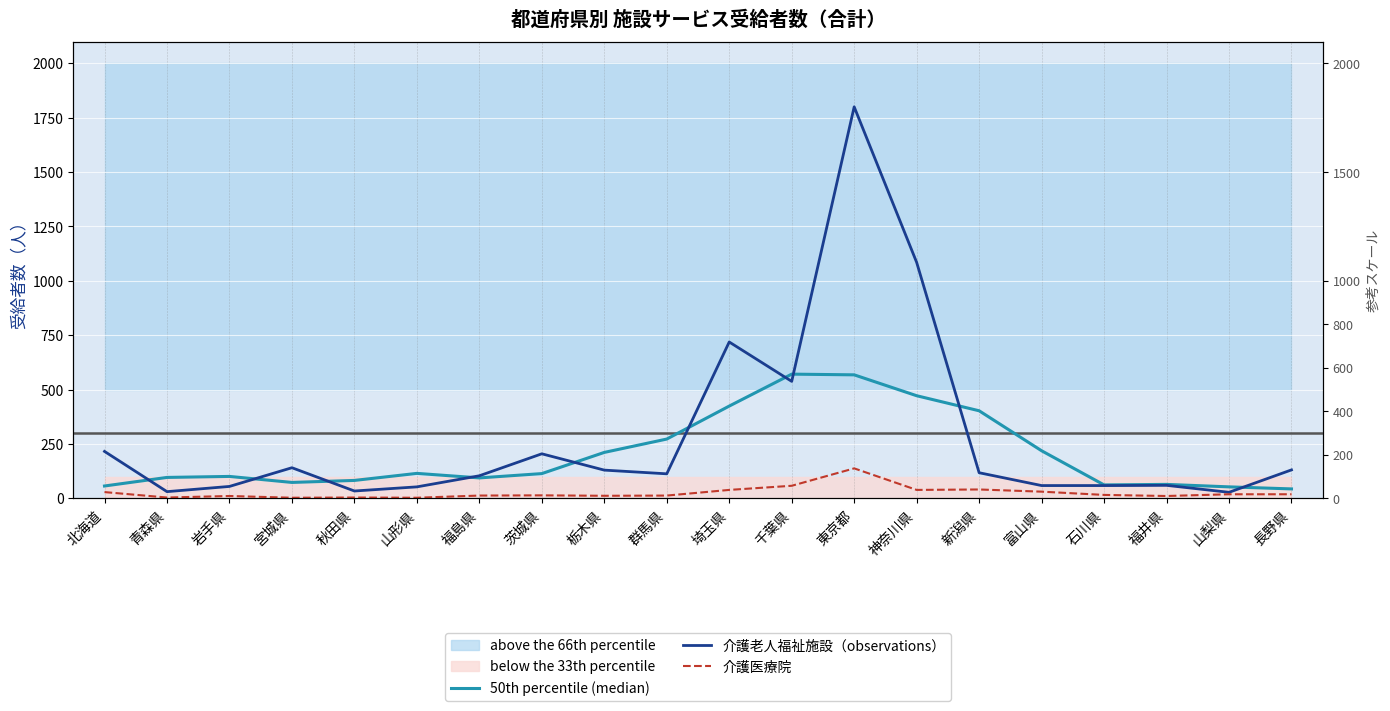

Is it true that 50th percentile (median) equals 721.4 at 新潟県?

False